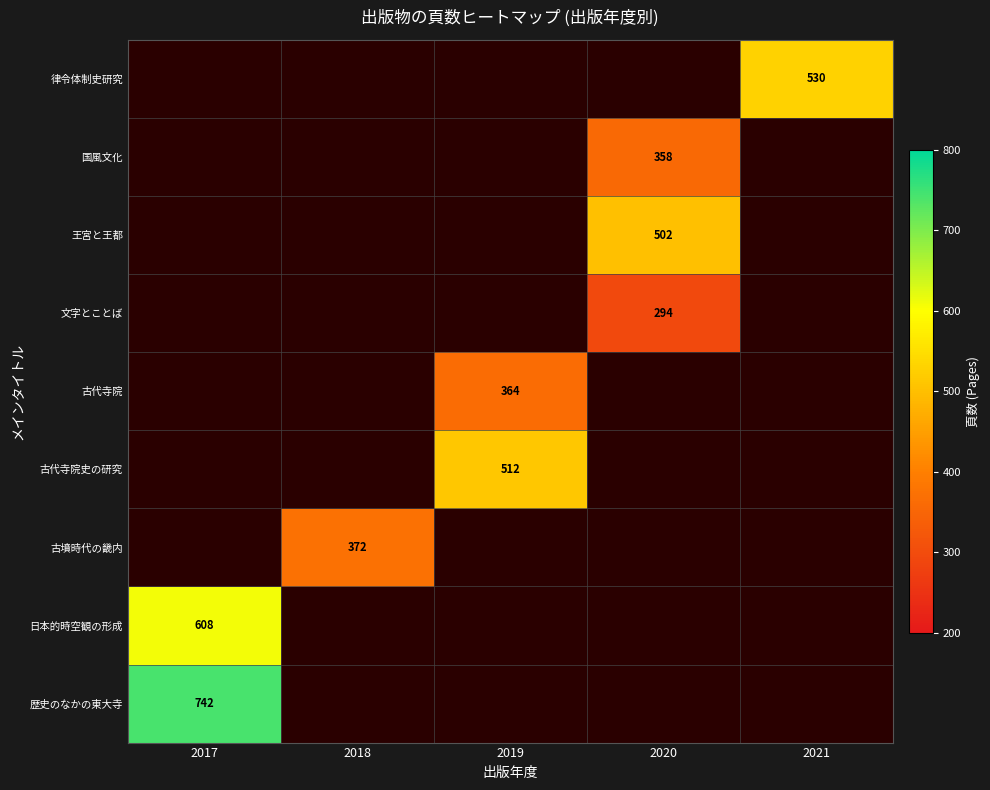

Between 2017 and 2021, which is larger?

2021